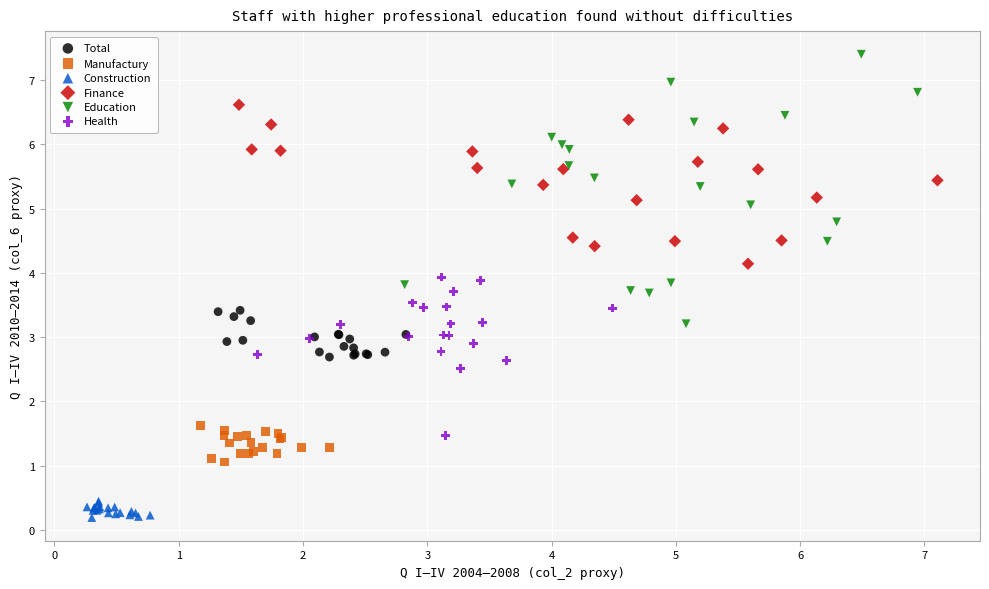

Which series contains the highest Y value?

Education